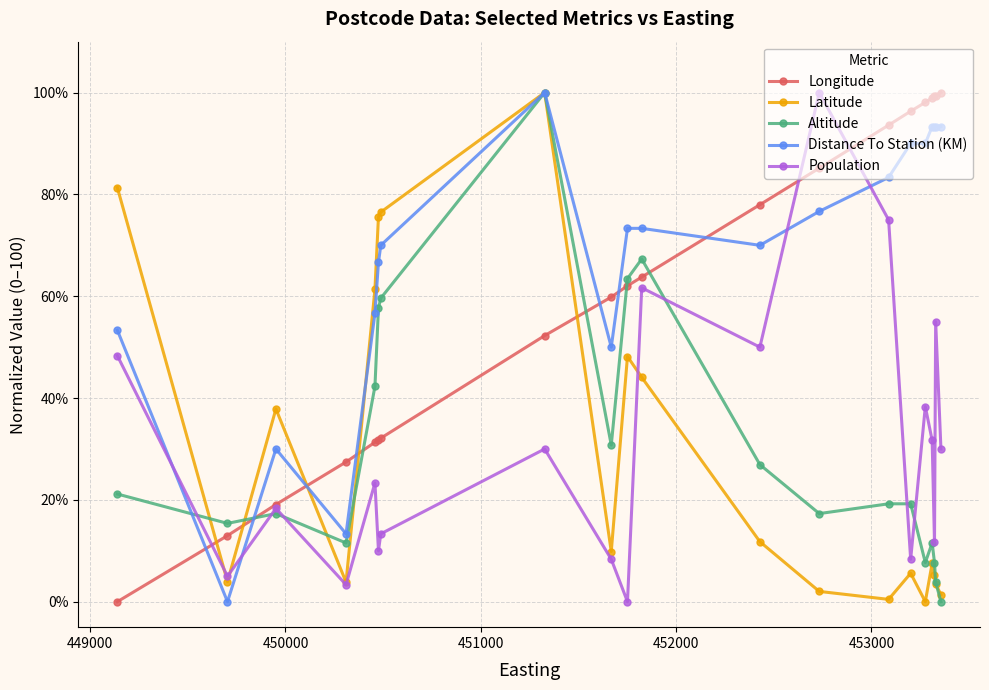

Which series has the largest total across all categories?

Distance To Station (KM)